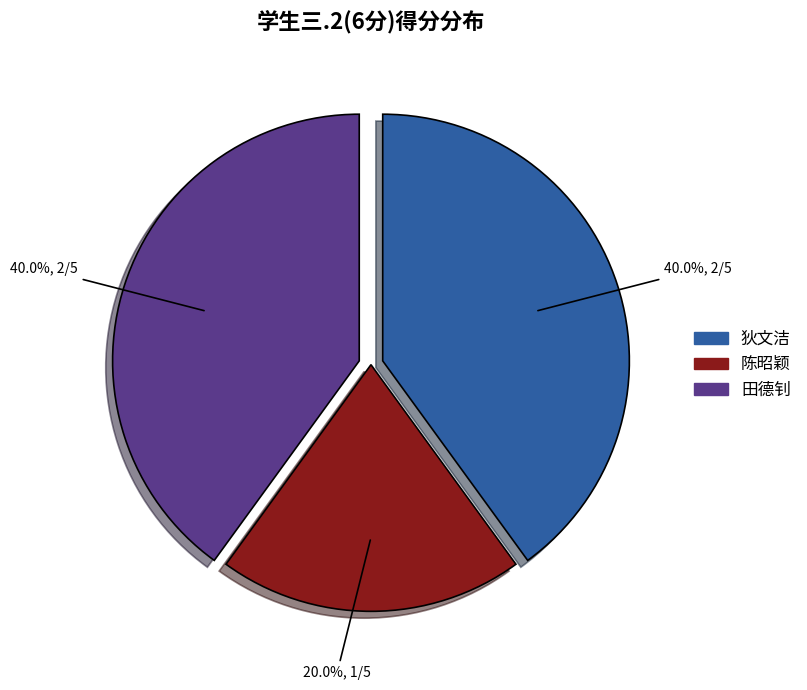

Is there any slice that represents more than half of the pie?

No